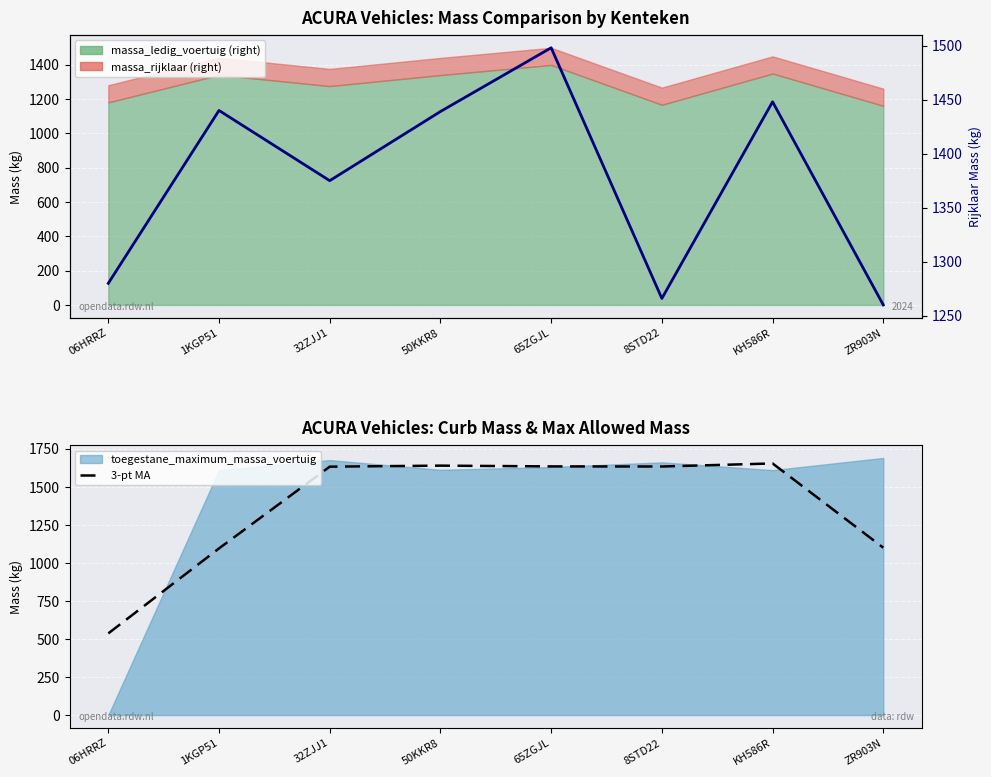

The massa_rijklaar line series shows 1439.0 at 50KKR8. True or false?

True